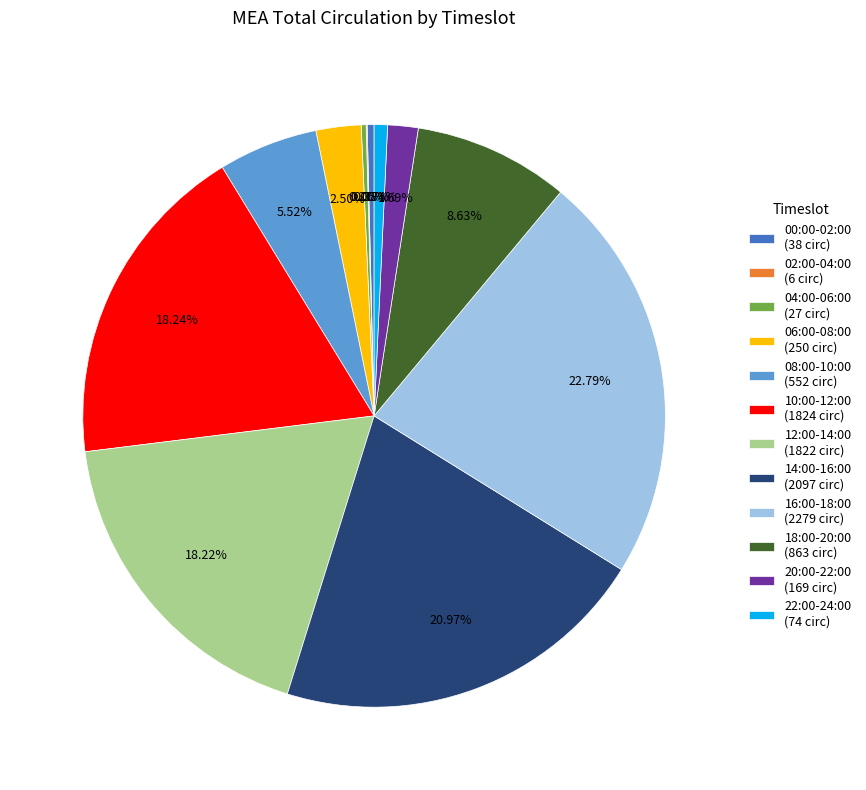

Which has a higher value, 12:00-14:00 (1822 circ) or 16:00-18:00 (2279 circ)?

16:00-18:00 (2279 circ)